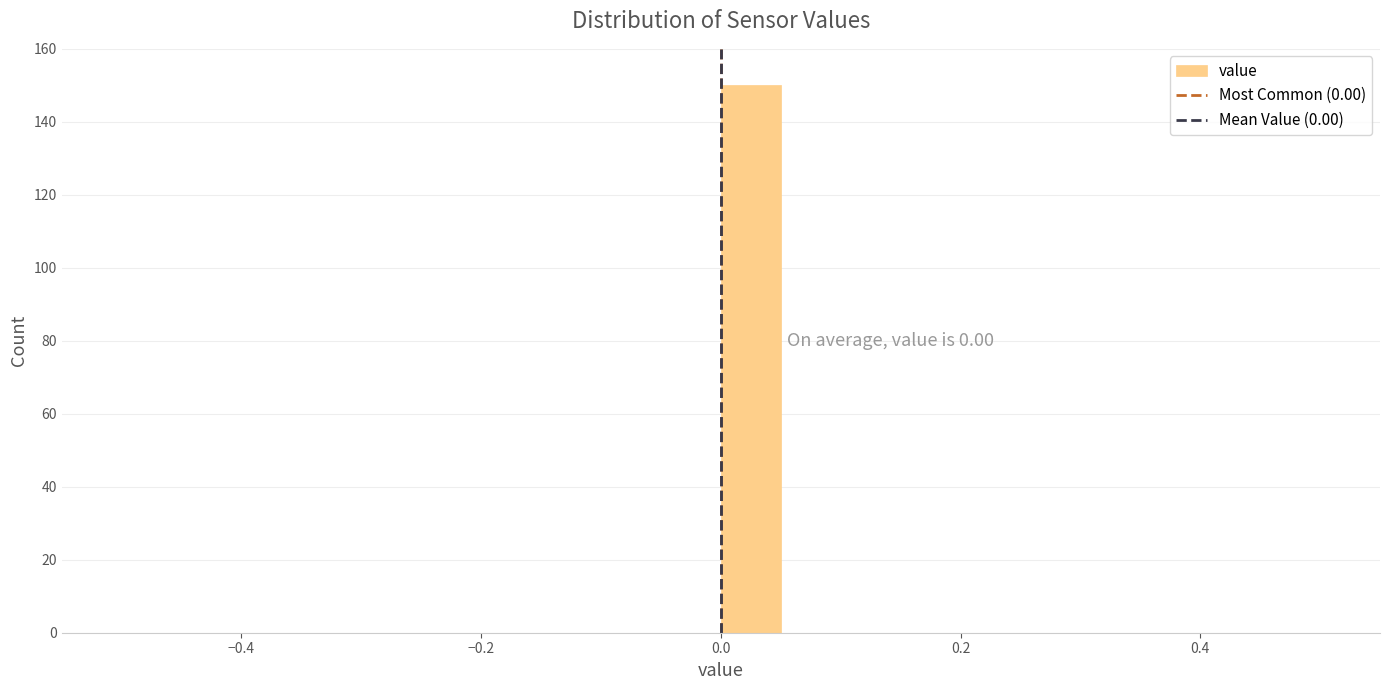

Read against the x-axis, roughly where is the centre of the tallest bar?

0.02